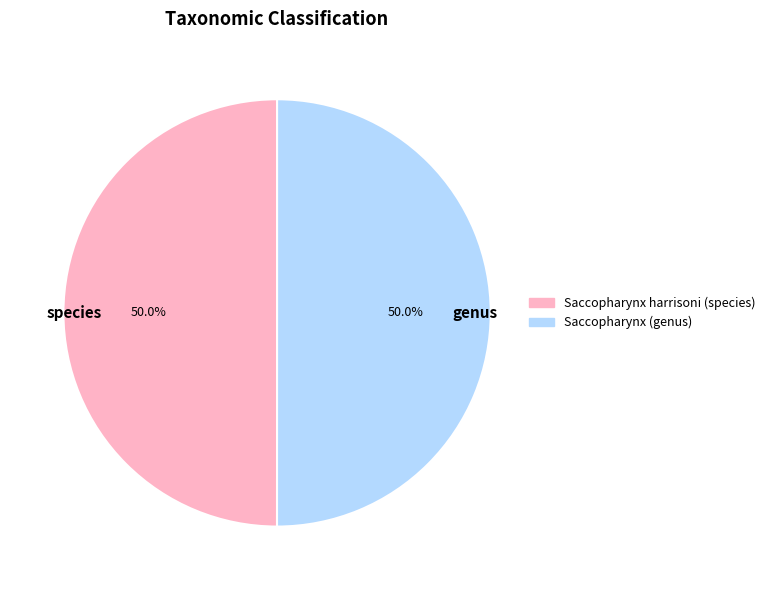

To the nearest percent, what is the average slice percentage?

50%